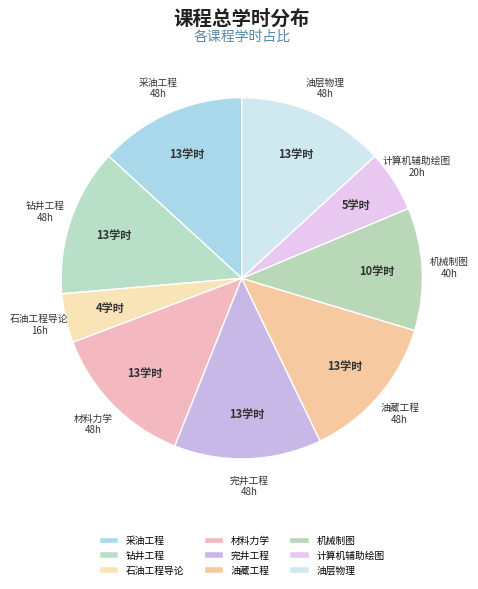

Which has a higher value, 石油工程导论 or 采油工程?

采油工程